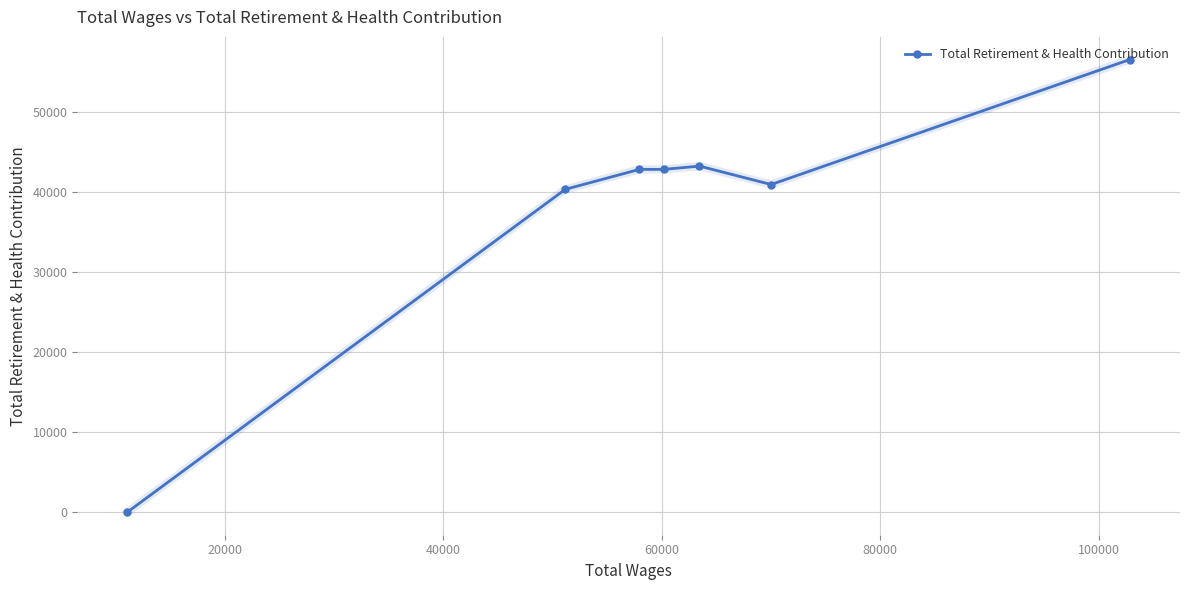

What is the difference between the maximum and minimum values?

56548